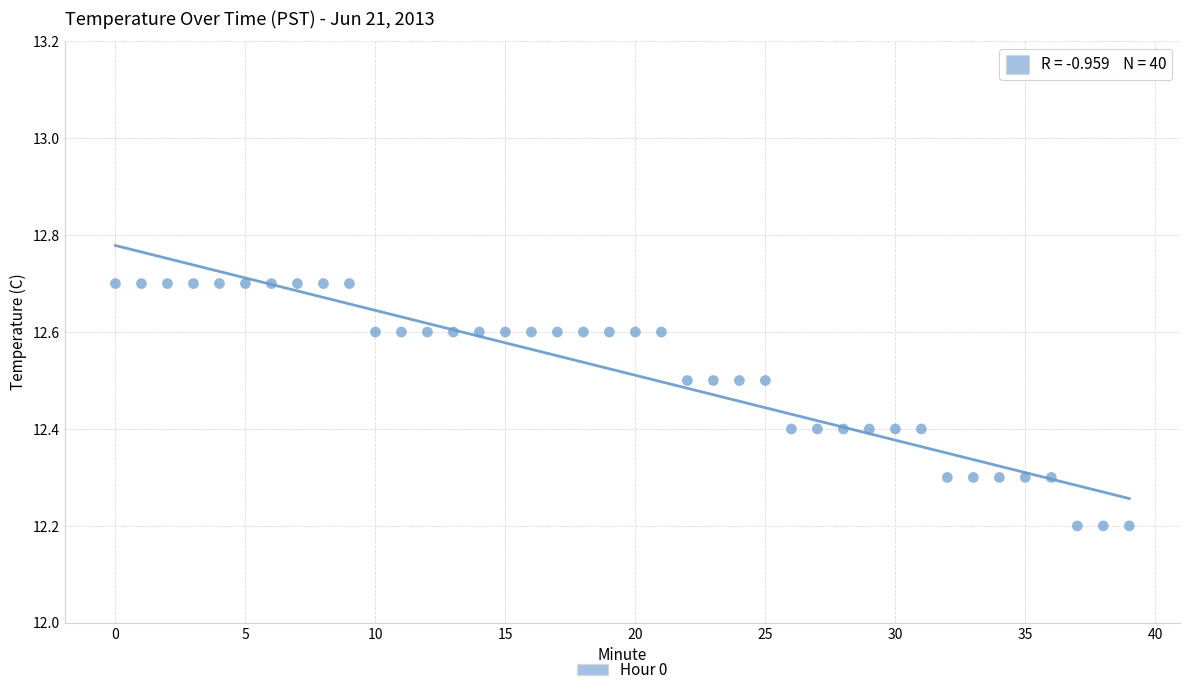

What is the range of Y values (max minus min)?

0.5